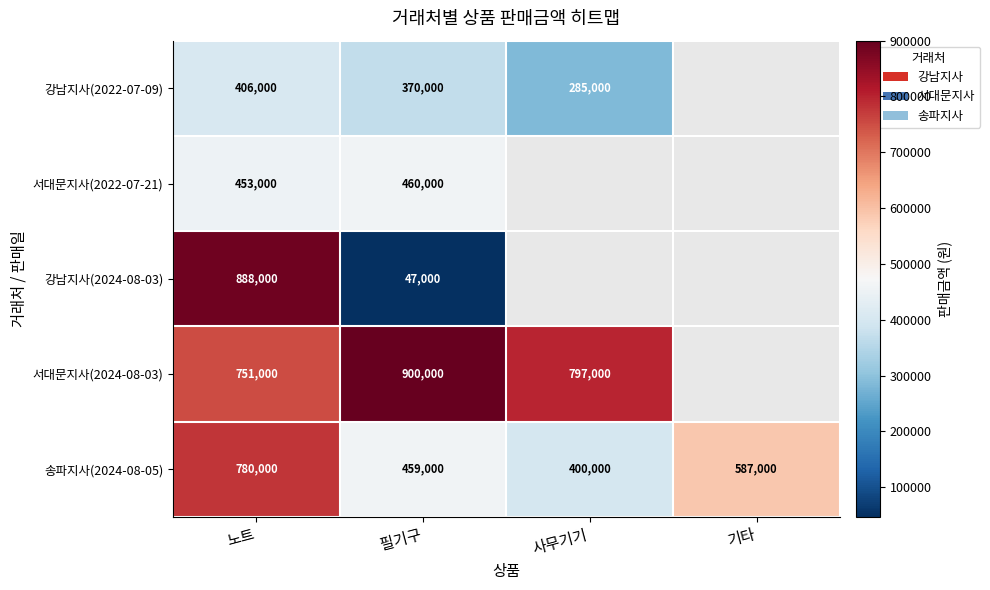

Is the value of 강남지사(2024-08-03) at 필기구 greater than the value of 강남지사(2022-07-09) at 노트?

No